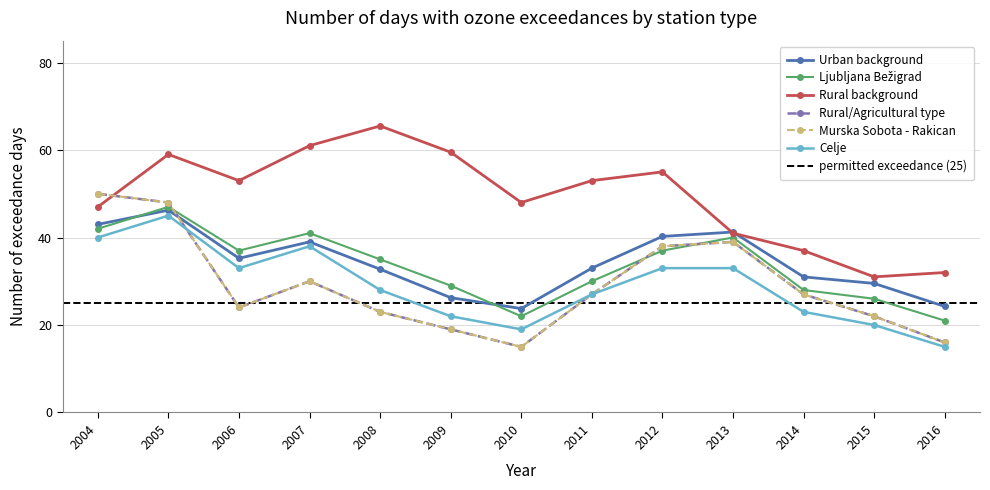

Where is the first local maximum for Ljubljana Bežigrad?

2005